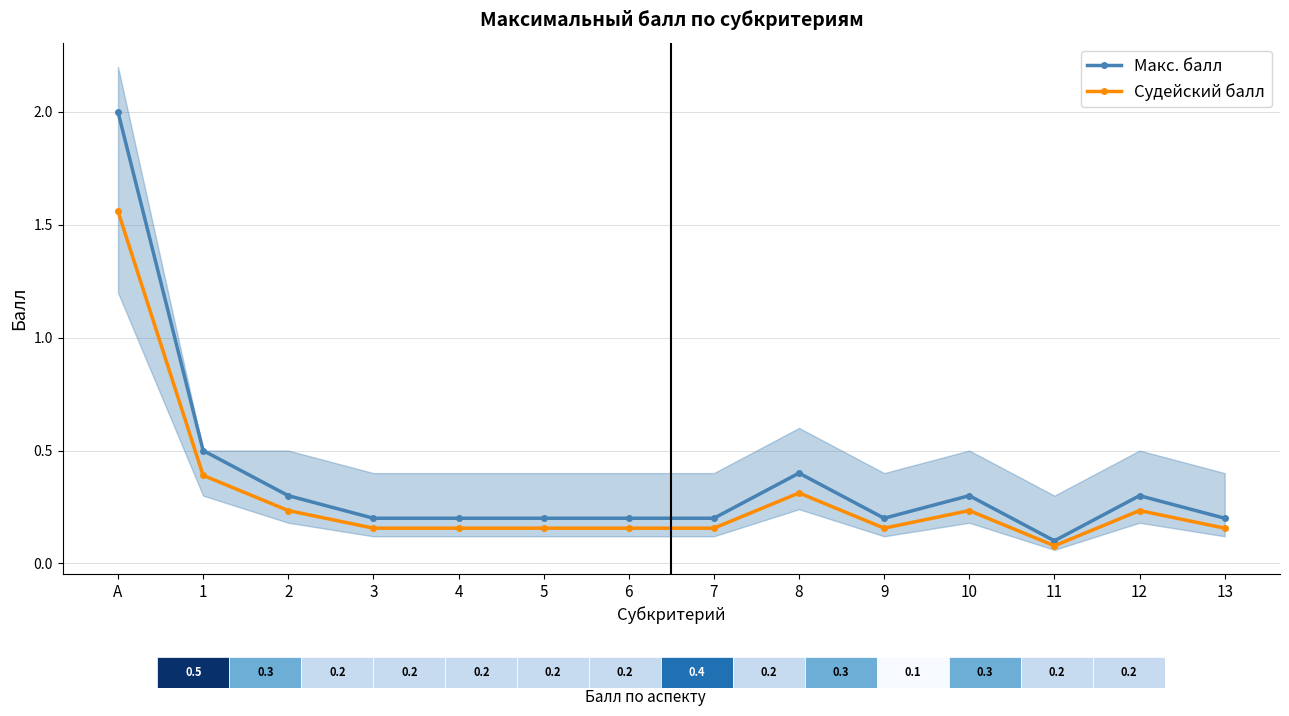

What is the approximate value of Макс. балл at А?

2.0